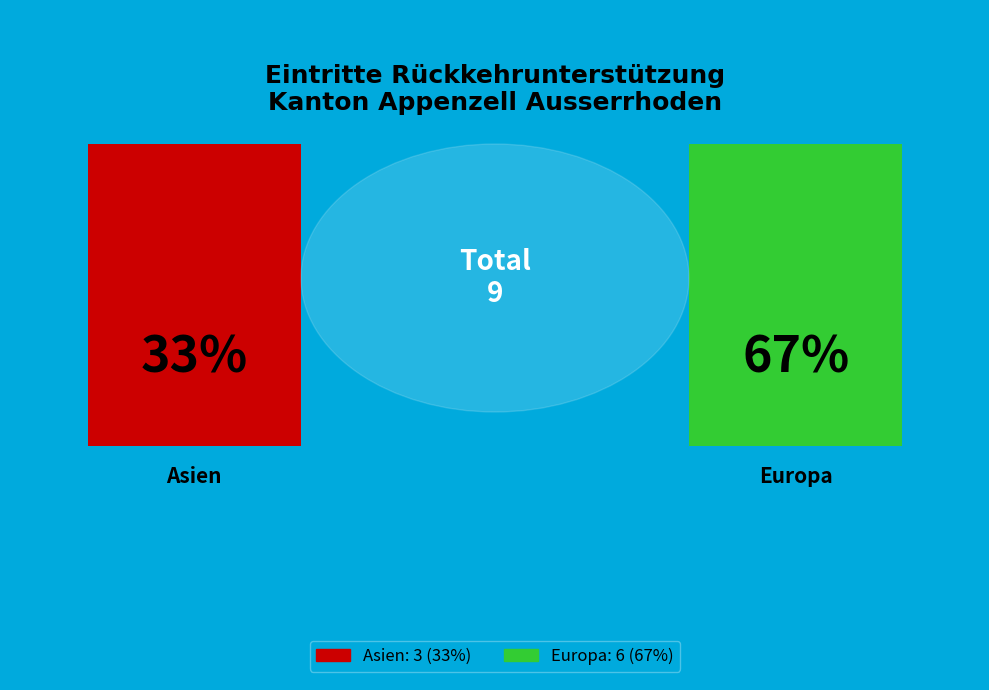

What percentage is the Asien slice, to the nearest percent?

33%